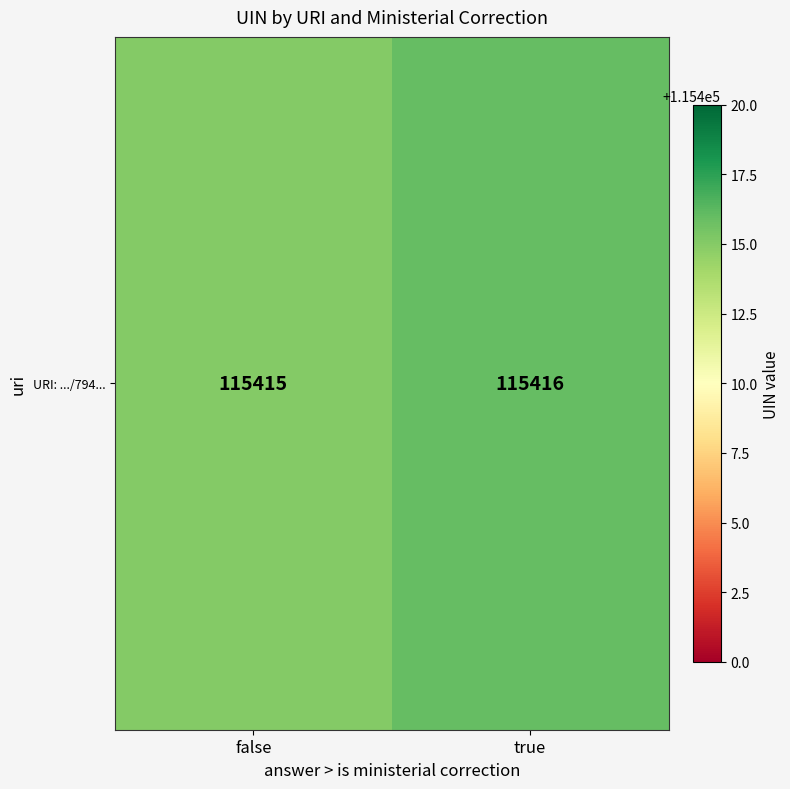

Reading left to right, list all the values displayed in this chart.

false=115415	true=115416